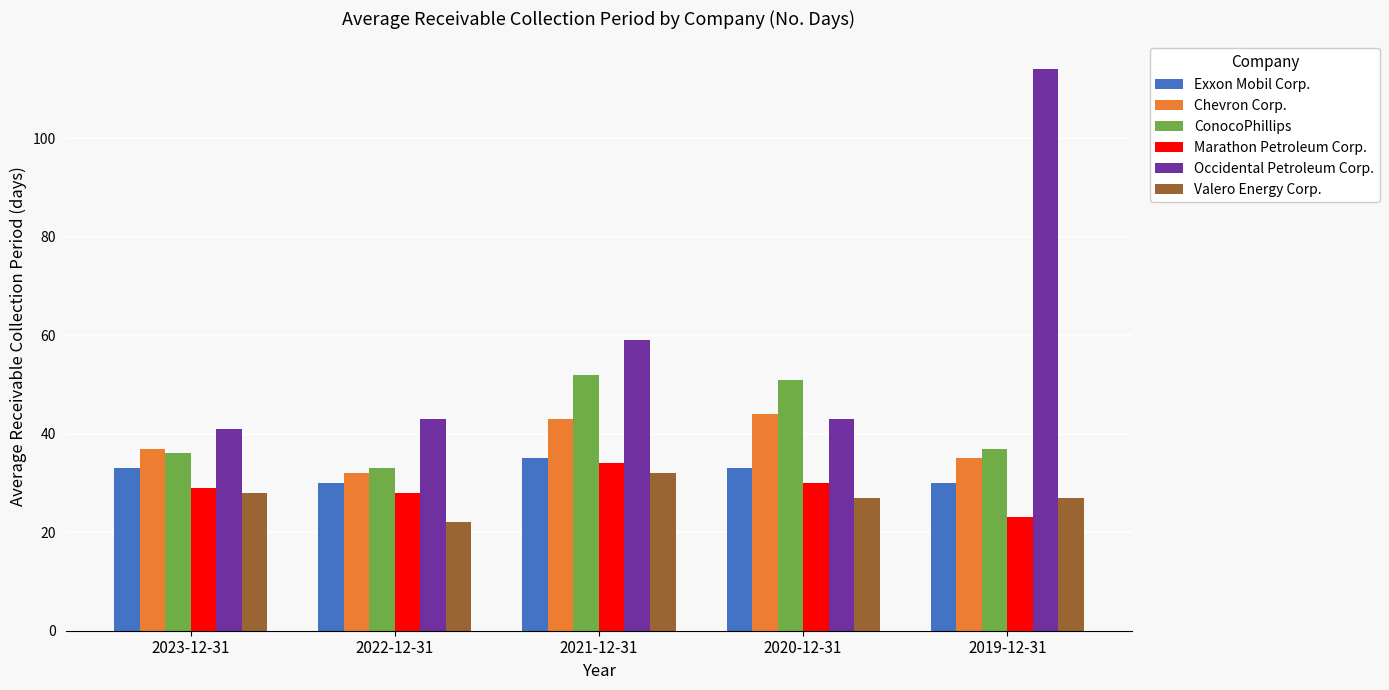

True or false: Valero Energy Corp. has a value of 27 at 2019-12-31.

True